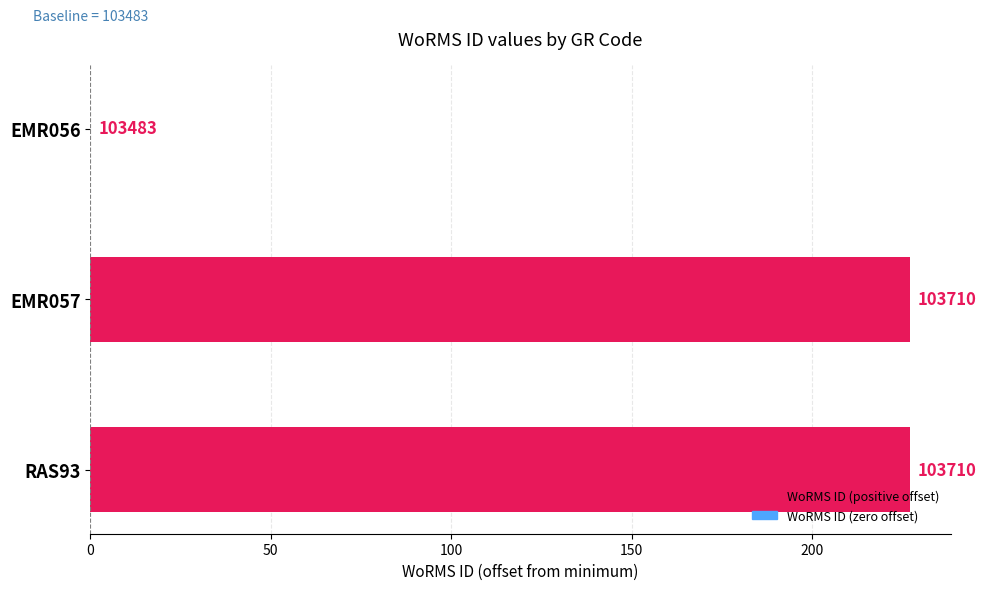

Reading right to left, list all the values displayed in this chart.

227	227	0